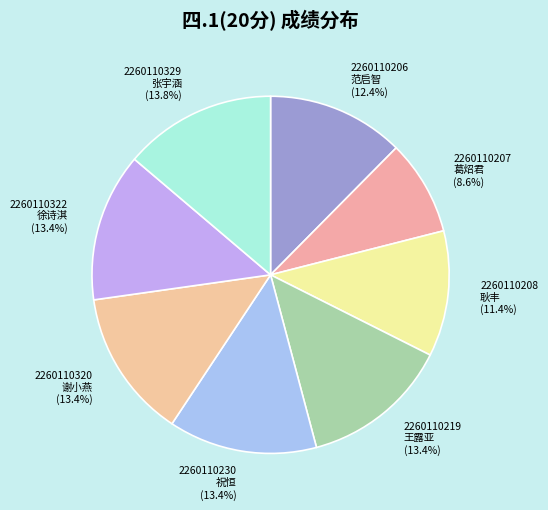

What is the ratio of the value at 2260110207 葛炤君 to the value at 2260110322 徐诗淇?

0.6